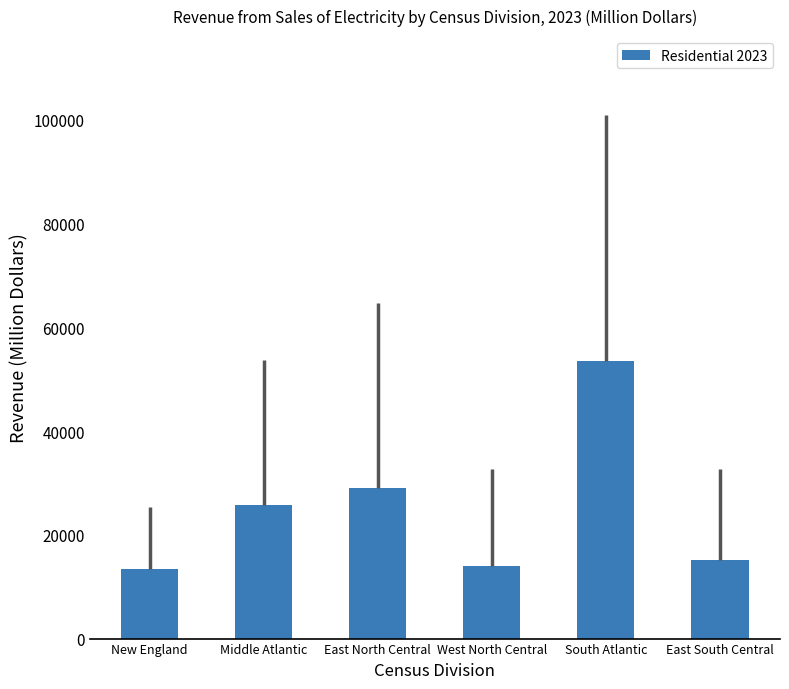

Is it true that the value at South Atlantic is 11145?

False